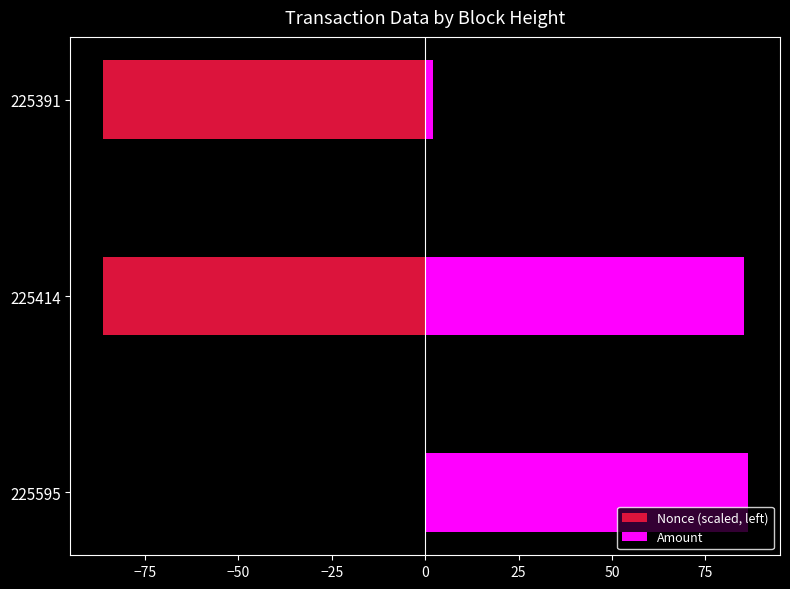

How many categories are shown in the chart?

3